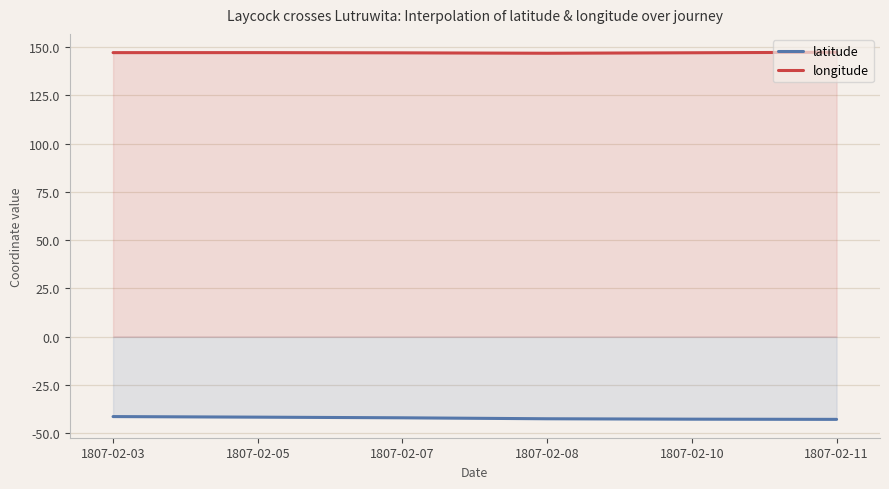

What are all the series names shown in the legend?

latitude, longitude